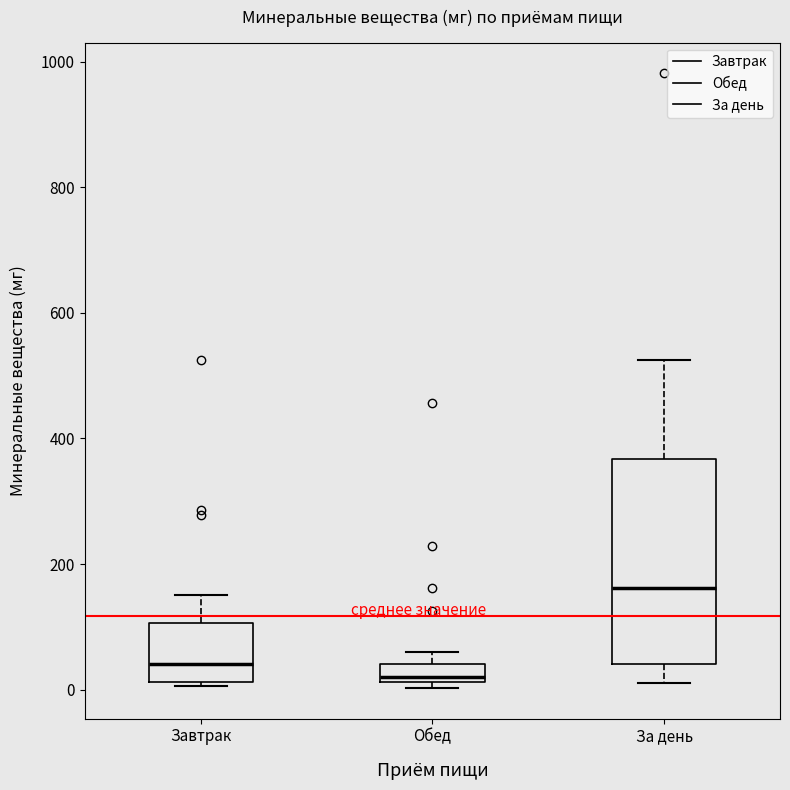

Which box's median line is the lowest?

Обед